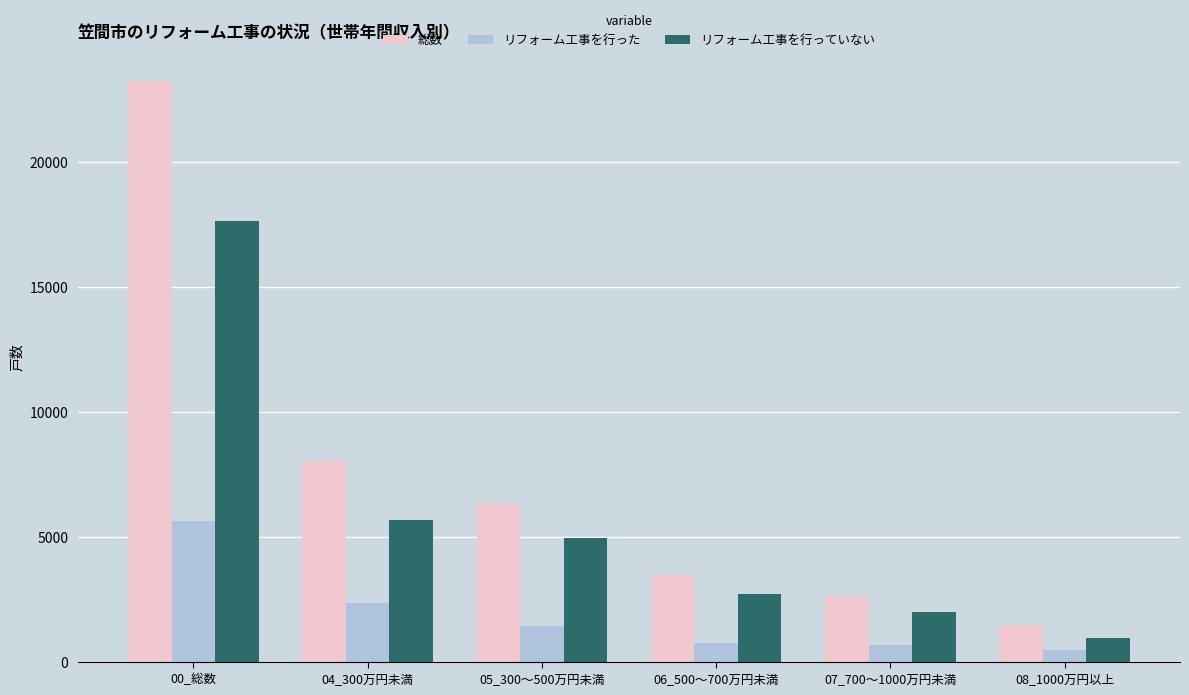

How many categories are shown in the chart?

6